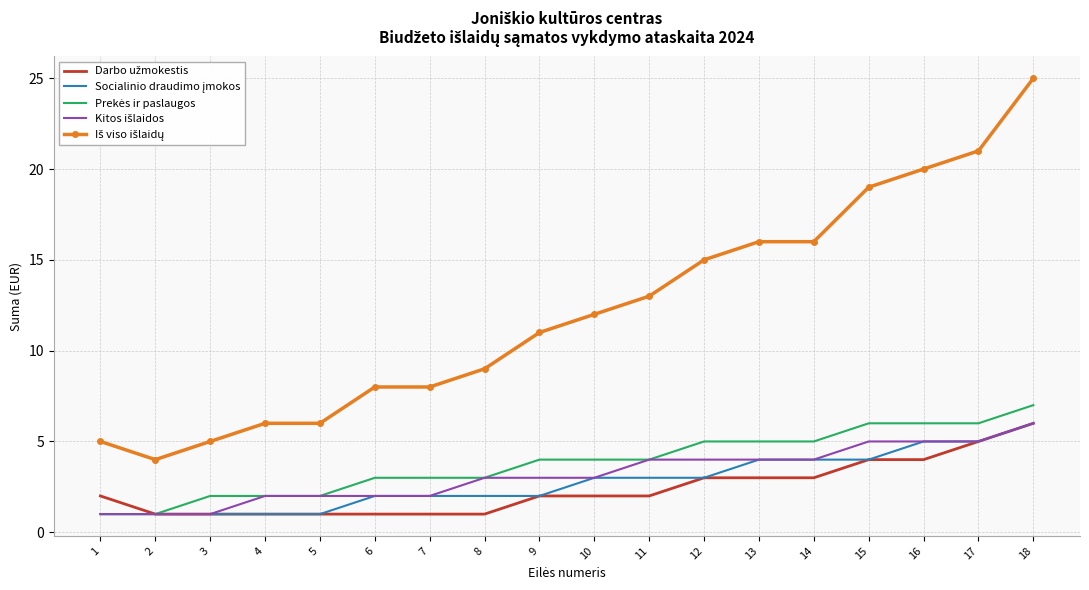

At which category is the sum across all series the highest?

18